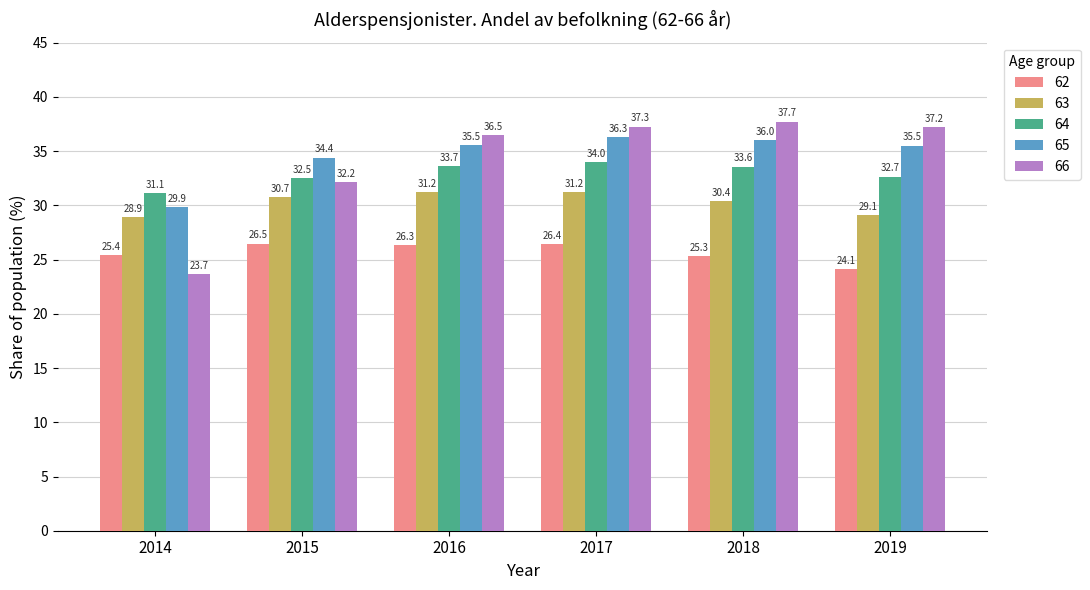

True or false: 62 has a value of 34.4 at 2014.

False